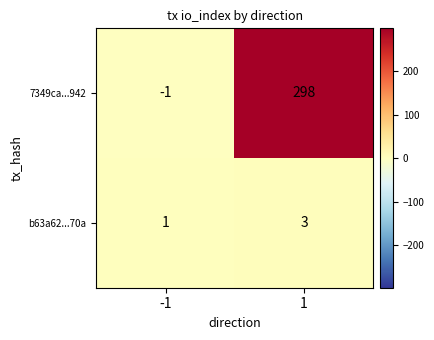

What is the sum of all 7349ca...942 values?

297